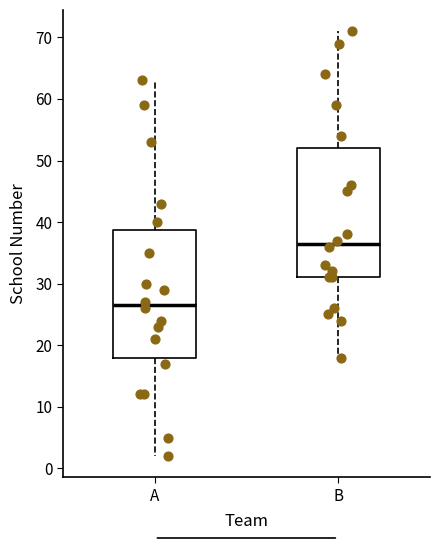

Reading left to right, transcribe this box plot: for each box, give where its median line is, the range the box spans, and where its two whiskers end, as read against the y-axis. The values are not printed on the chart, so give them approximately, as read against the axis.

A: median 27, box 18 to 39, whiskers 2 to 63
B: median 37, box 31 to 52, whiskers 18 to 71